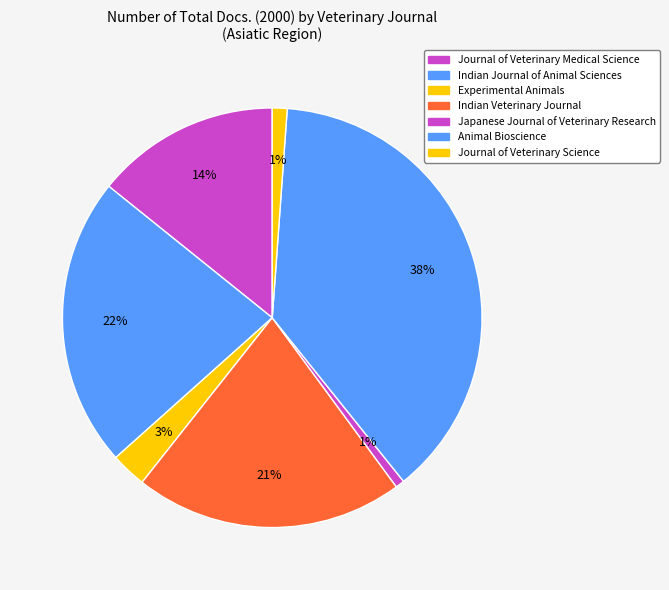

Approximately how many times larger is the value at Animal Bioscience compared to Experimental Animals?

13.9